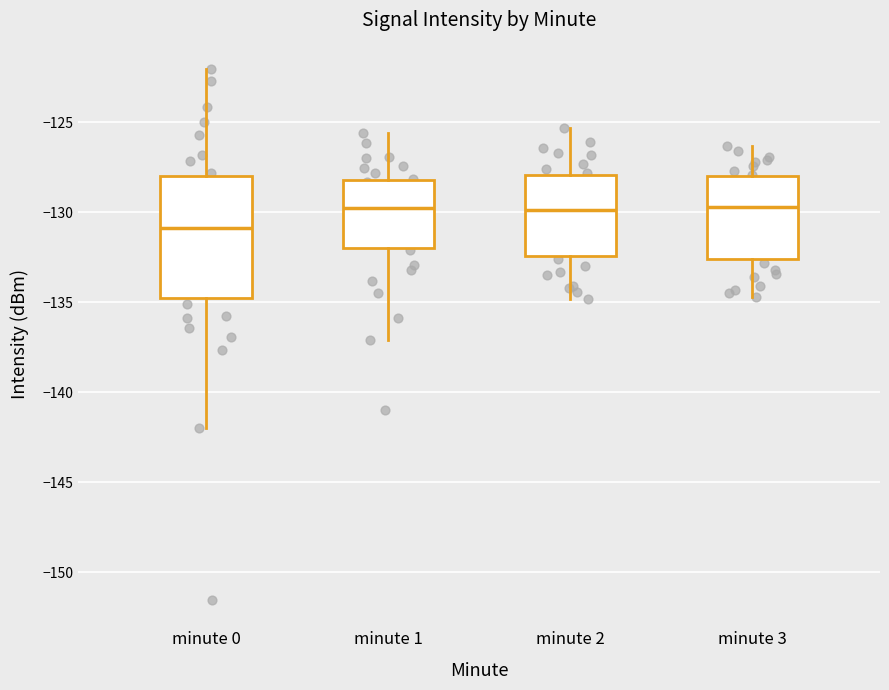

Which box's median line is the lowest?

minute 0